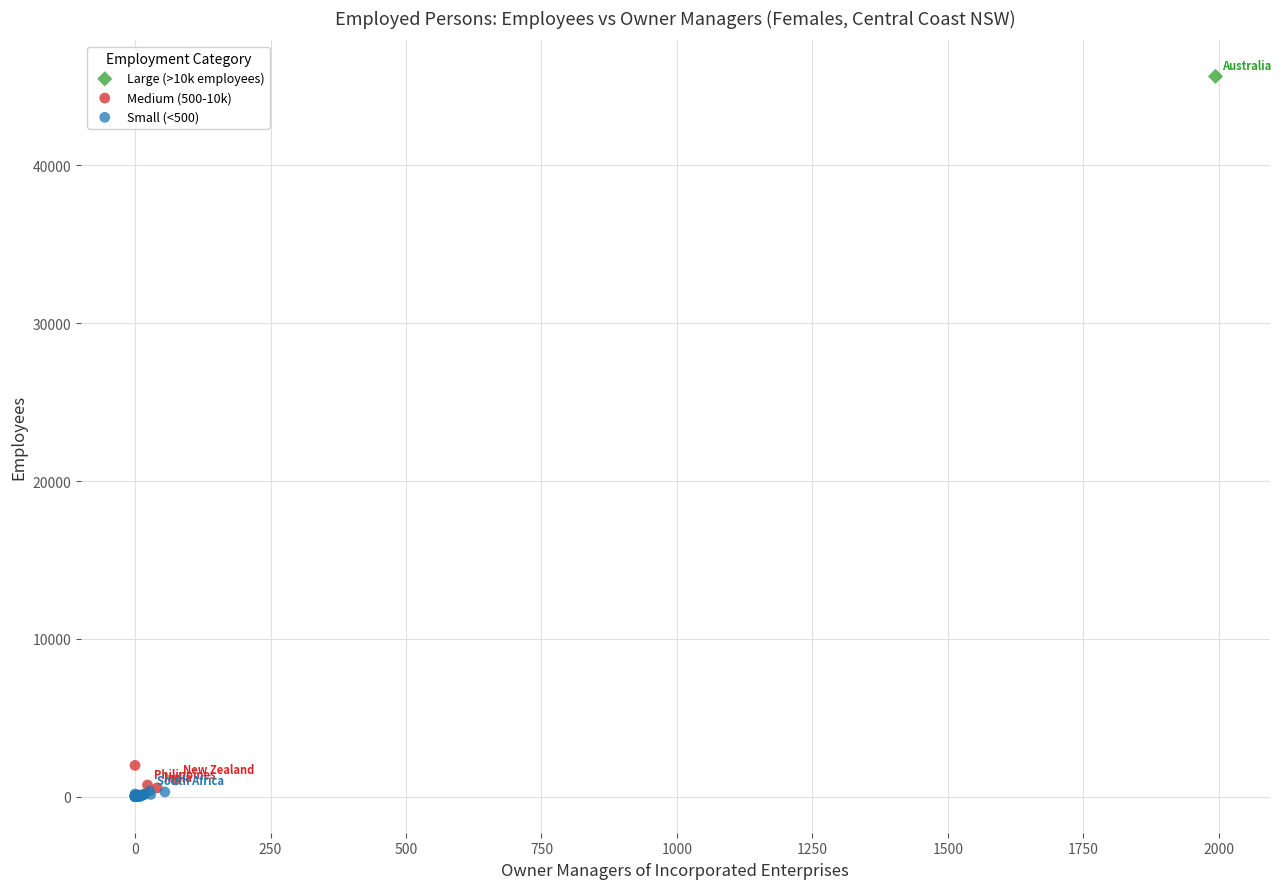

Which series contains the highest Y value?

Large (>10k employees)